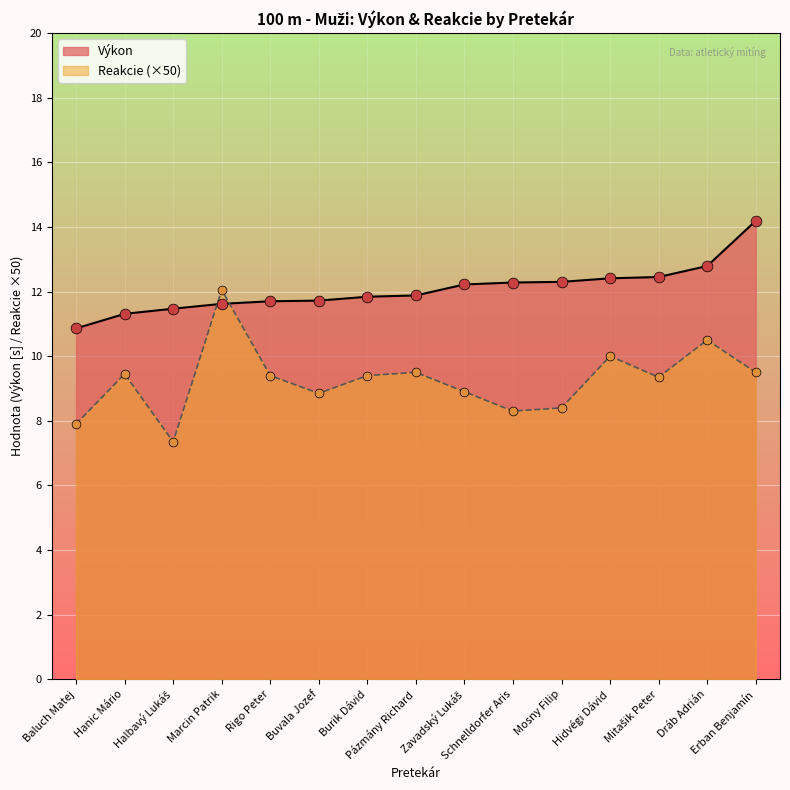

At which category is the sum across all series the highest?

Erban Benjamín